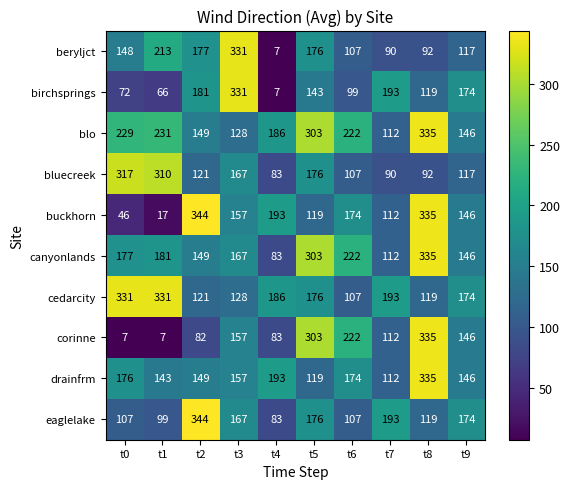

Read the canyonlands value at t5, to the nearest 50.

300